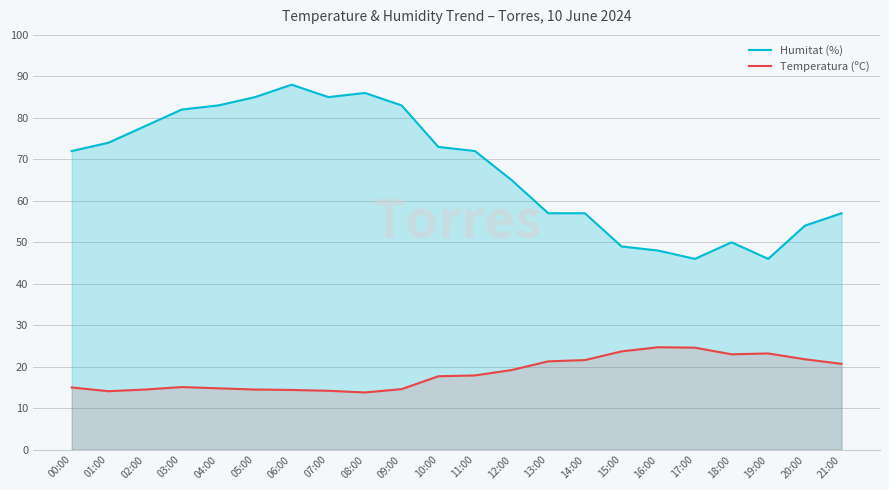

Is it true that Temperatura (ºC) equals 8.4 at 07:00?

False